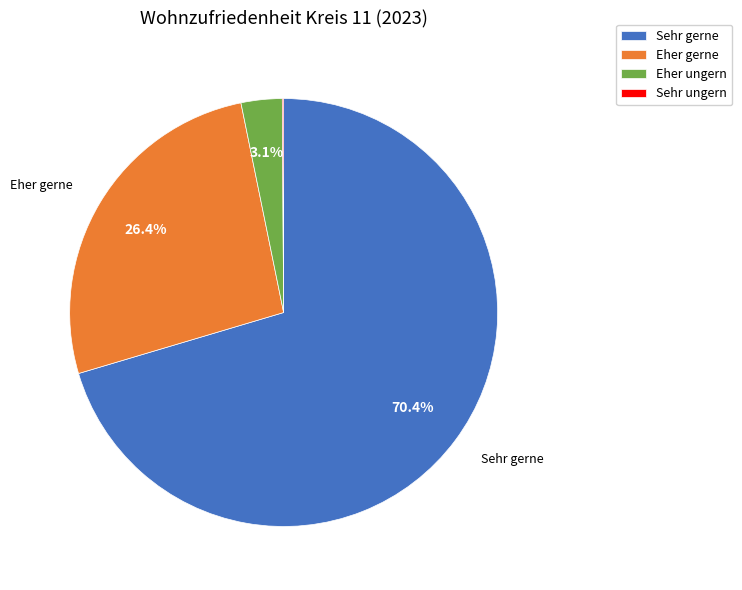

To the nearest percent, what percentage of the pie is Sehr gerne?

70%